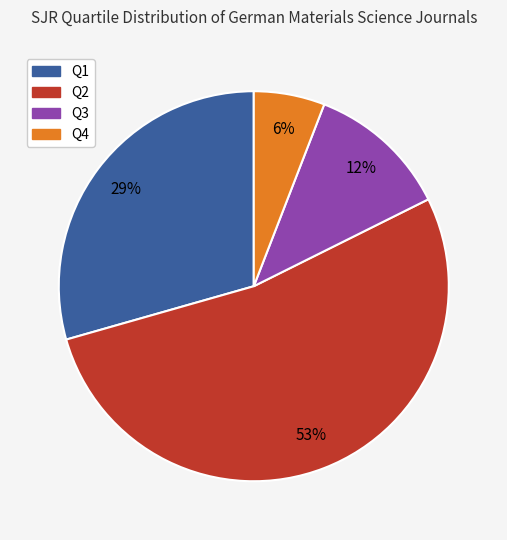

Between Q2 and Q3, which is larger?

Q2